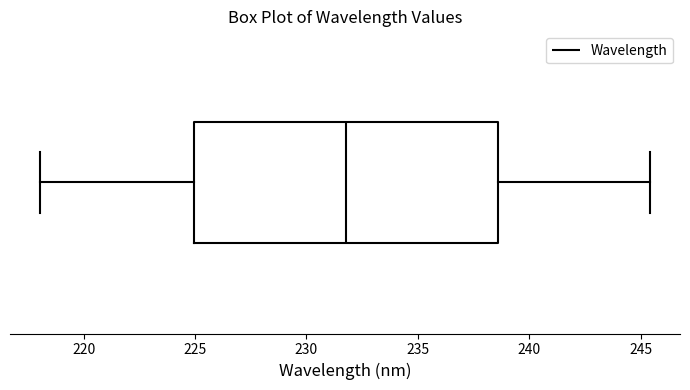

Where does the right whisker of the box end on the x-axis? The values are not printed on the chart, so give them approximately, as read against the axis.

245.5